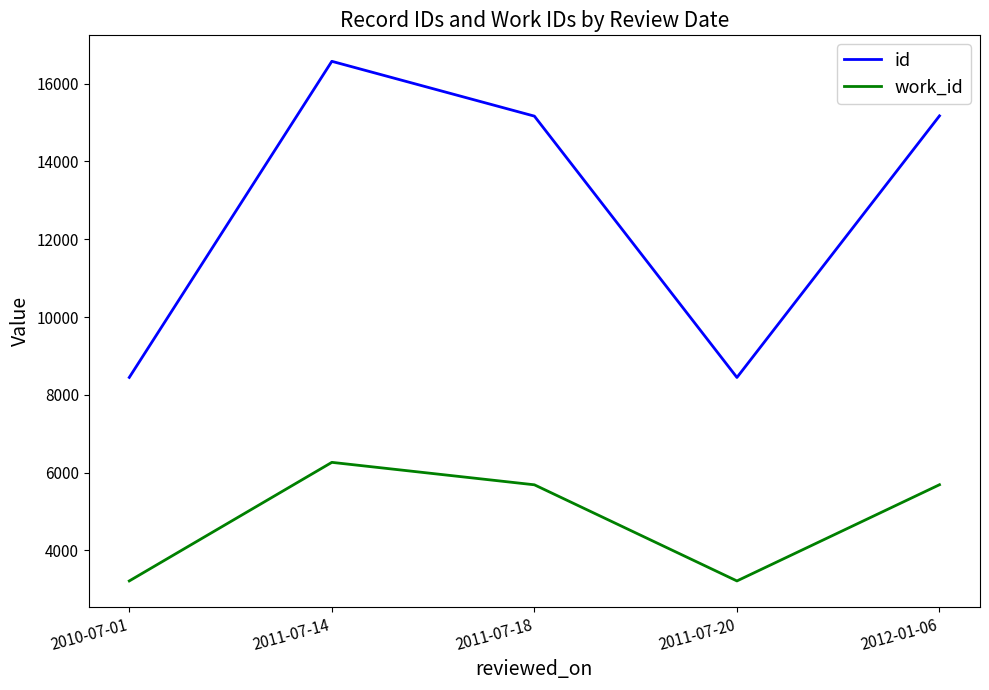

What is the sum of the id values at 2012-01-06 and 2011-07-18?

30333